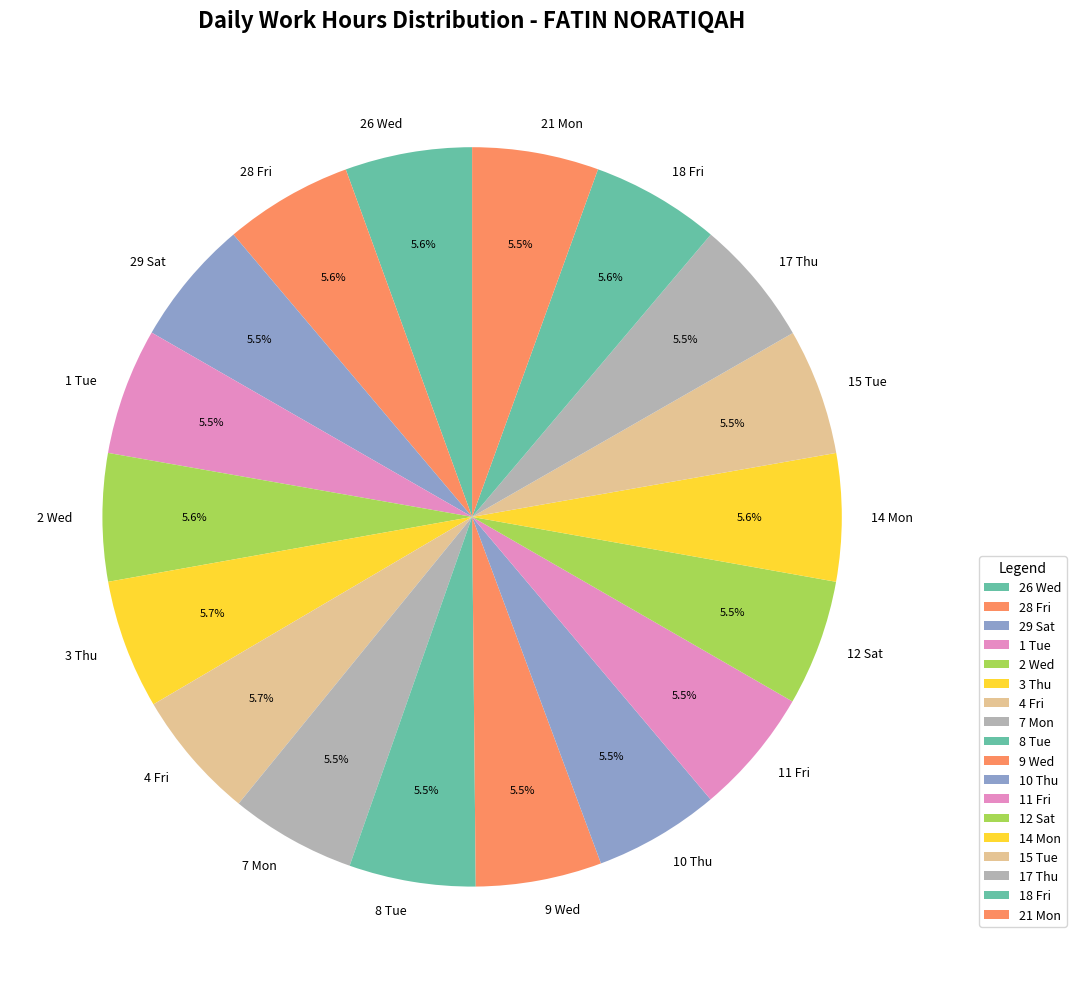

Is there any slice that represents more than half of the pie?

No